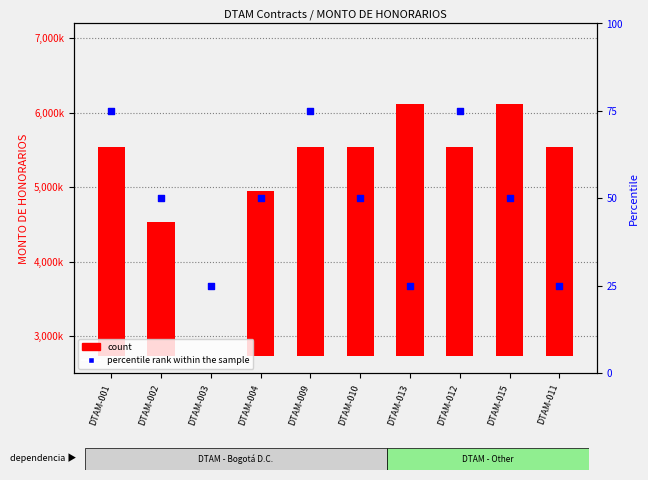

What are all the series names shown in the legend?

count, percentile rank within the sample